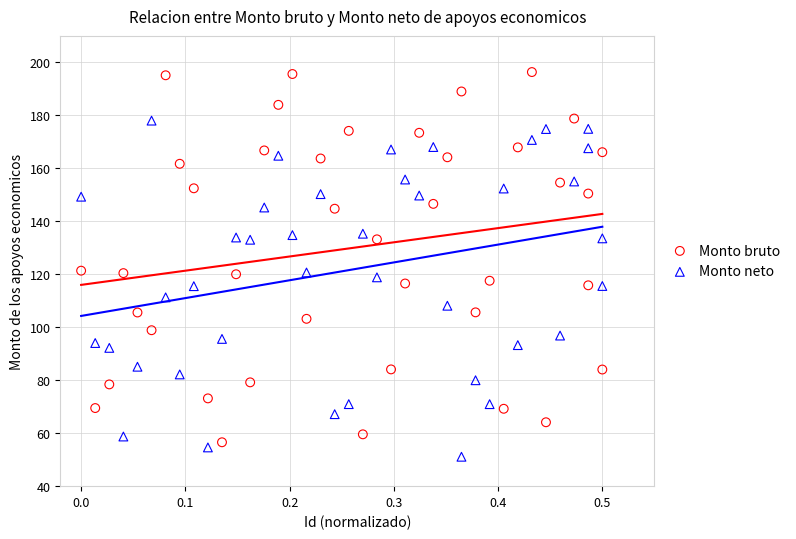

Across all data points, what is the range of X values (max minus min)?

0.5